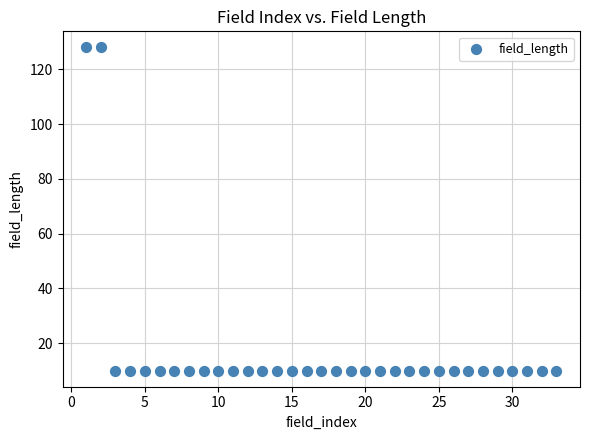

What is the range of X values (max minus min)?

32